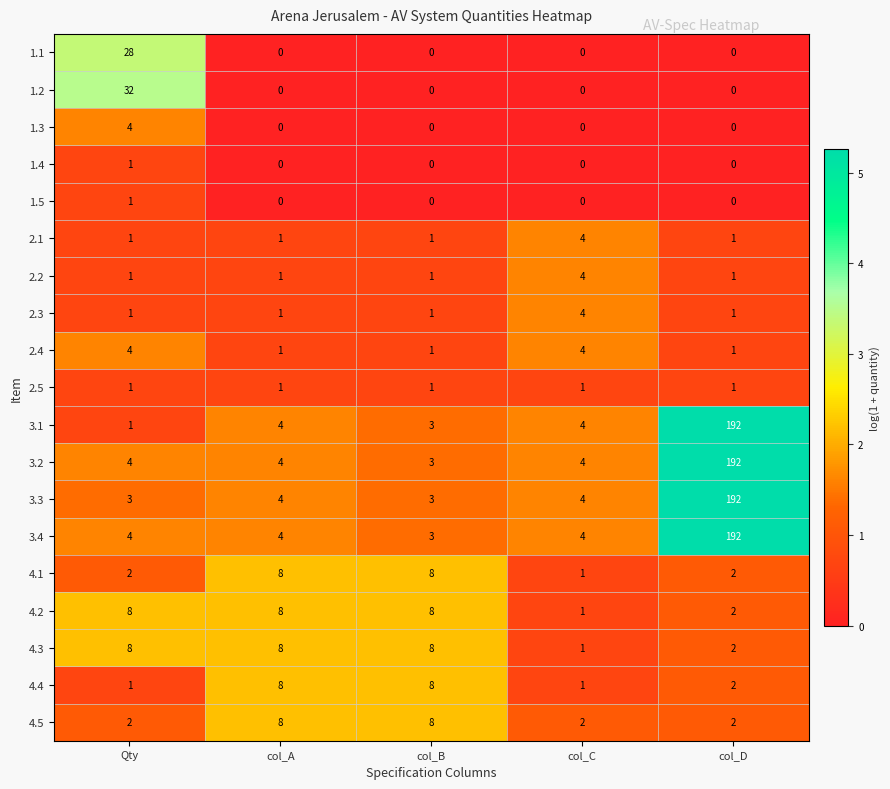

Which series has the largest range (max minus min)?

3.1